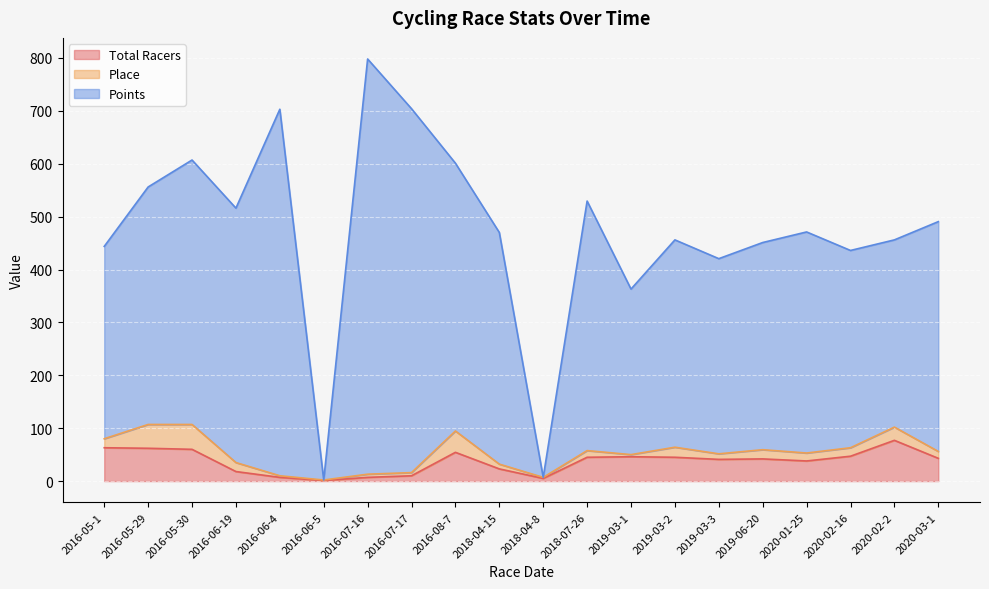

How many categories are shown in the chart?

40